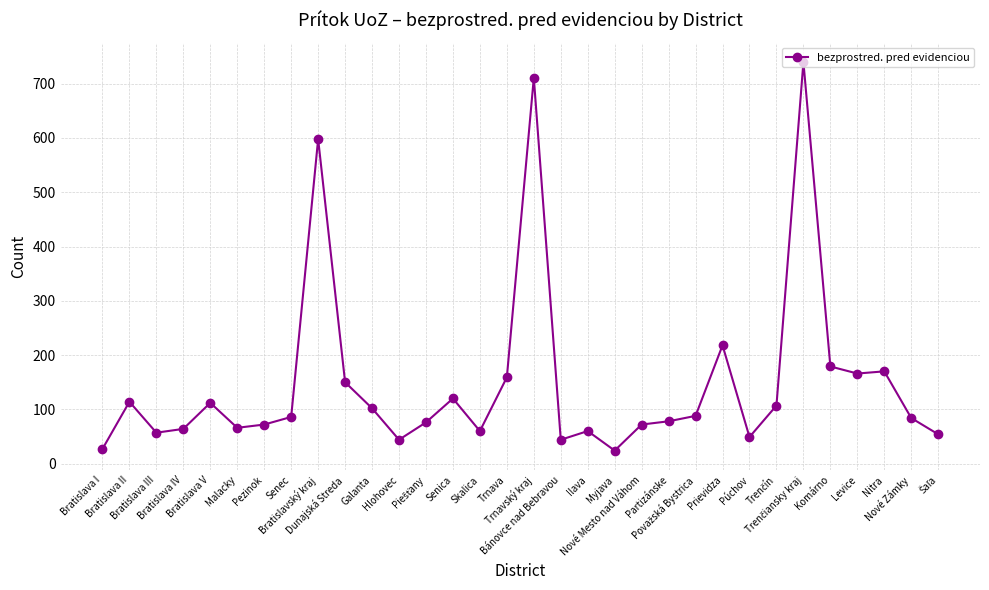

Does the chart display data point markers on the line(s)?

Yes